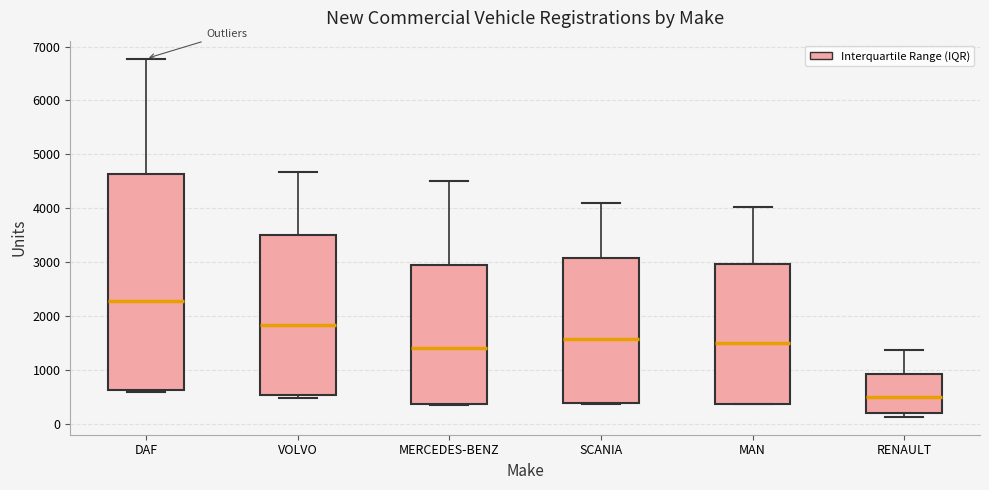

Which box has the lowest median line?

RENAULT